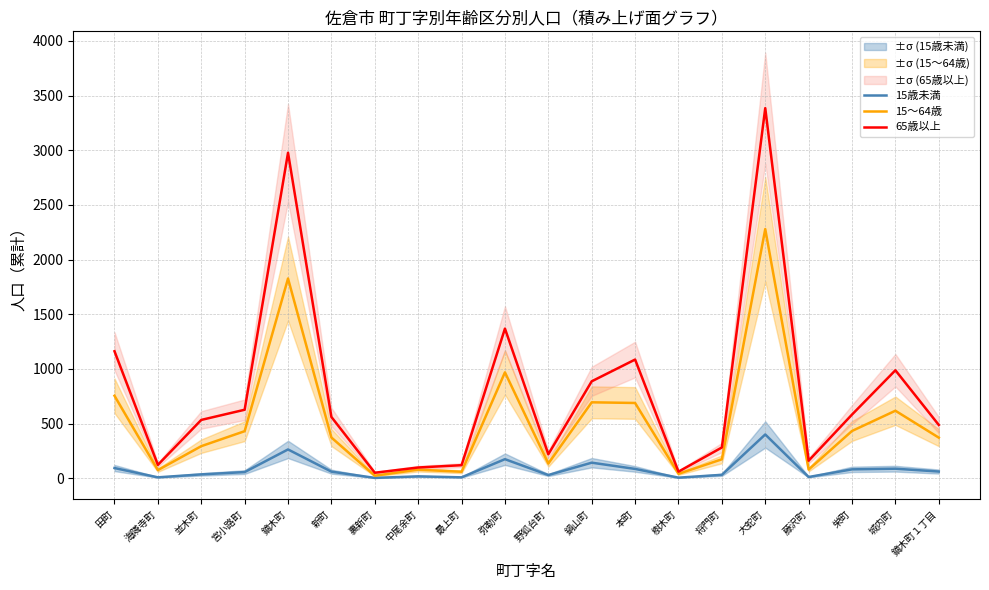

How many data points does each series have?

20